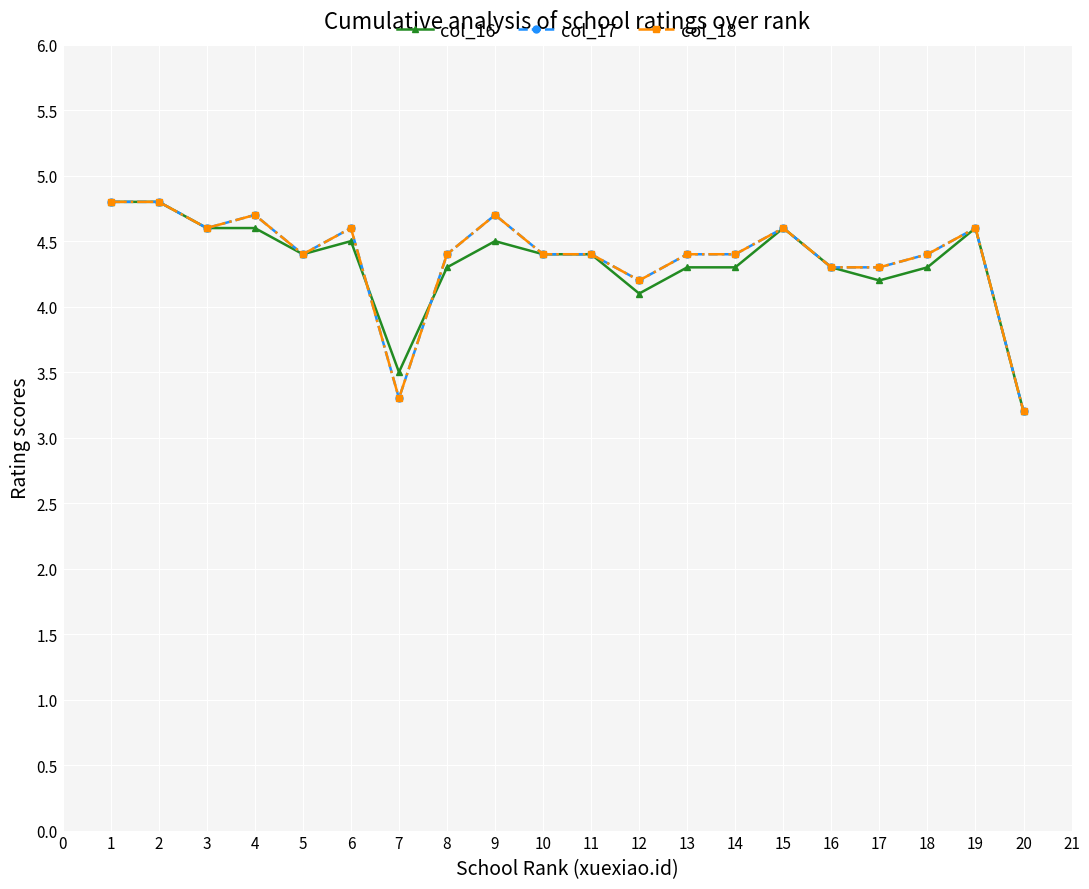

Is this an area chart (filled region under the line)?

No